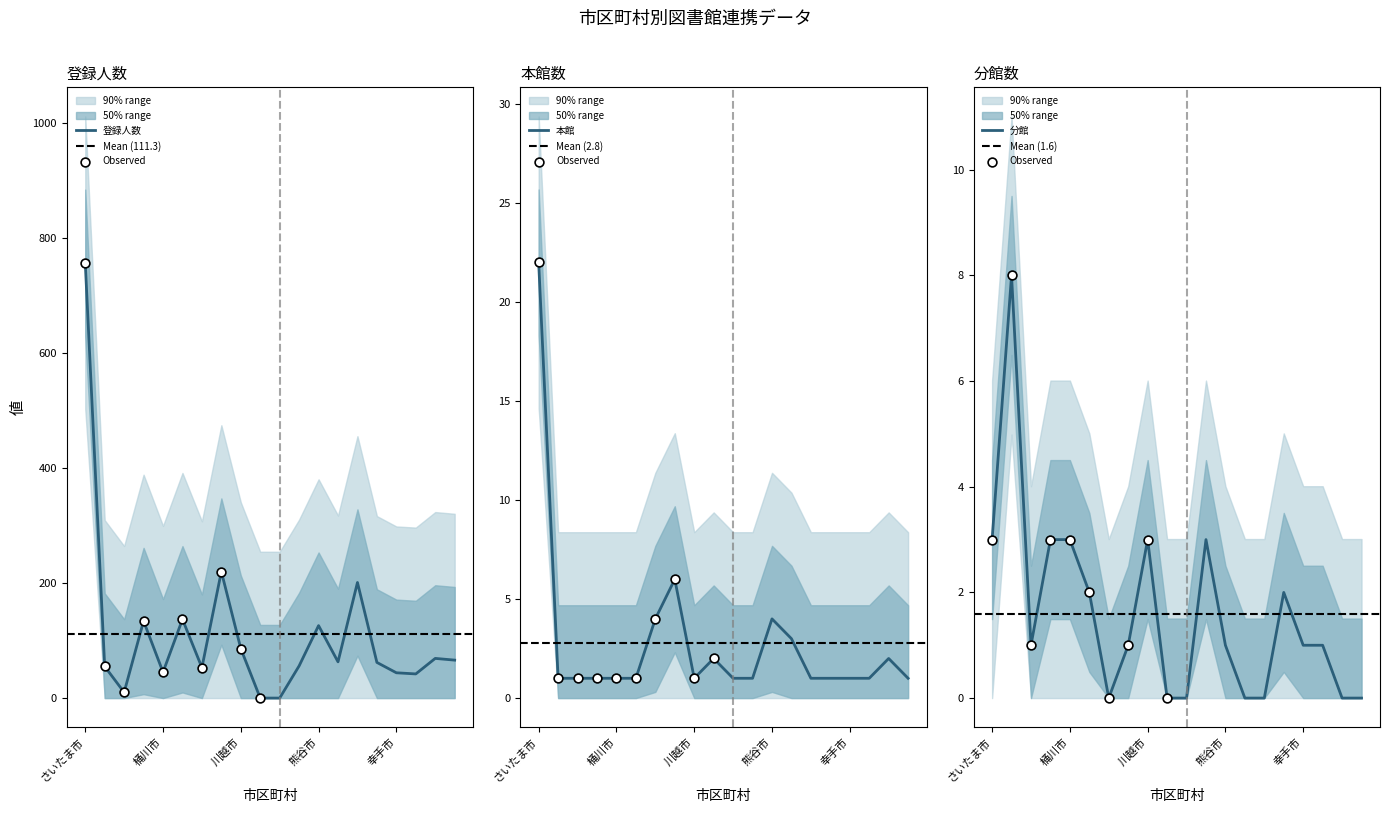

What are all the series names shown in the legend?

登録人数, 本館, 分館